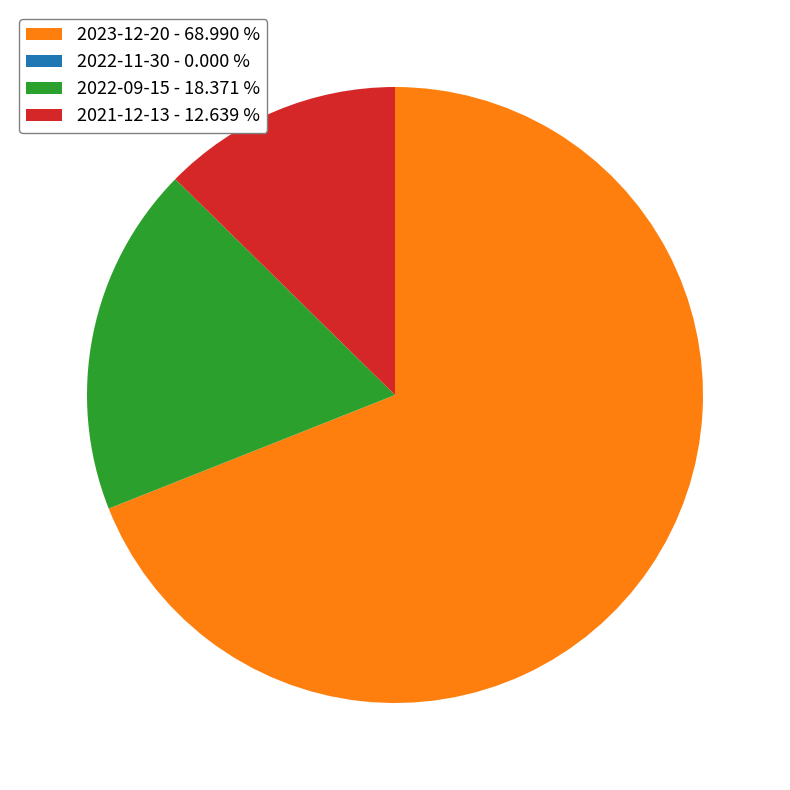

What is the ratio of the value at 2022-09-15 - 18.371 % to the value at 2021-12-13 - 12.639 %?

1.5